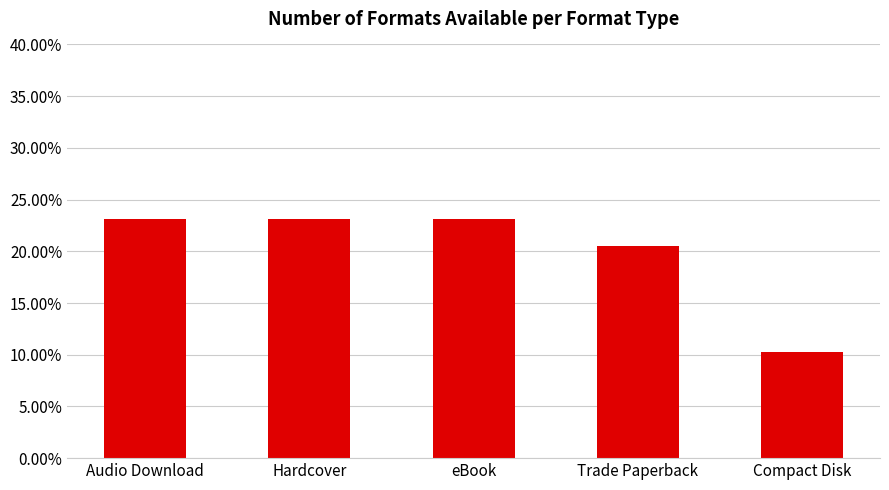

What position from the left is eBook?

3